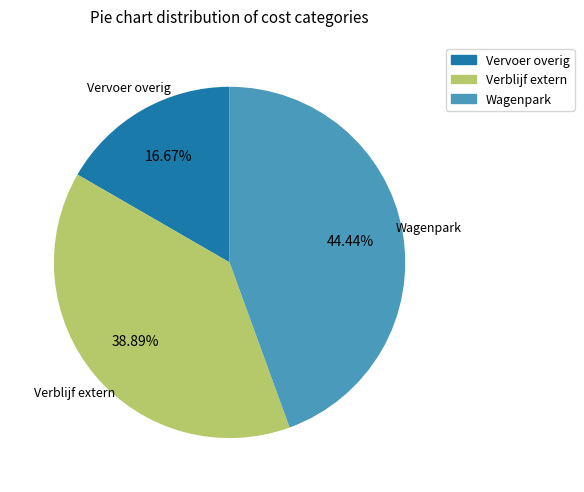

Is there a majority slice in this chart?

No